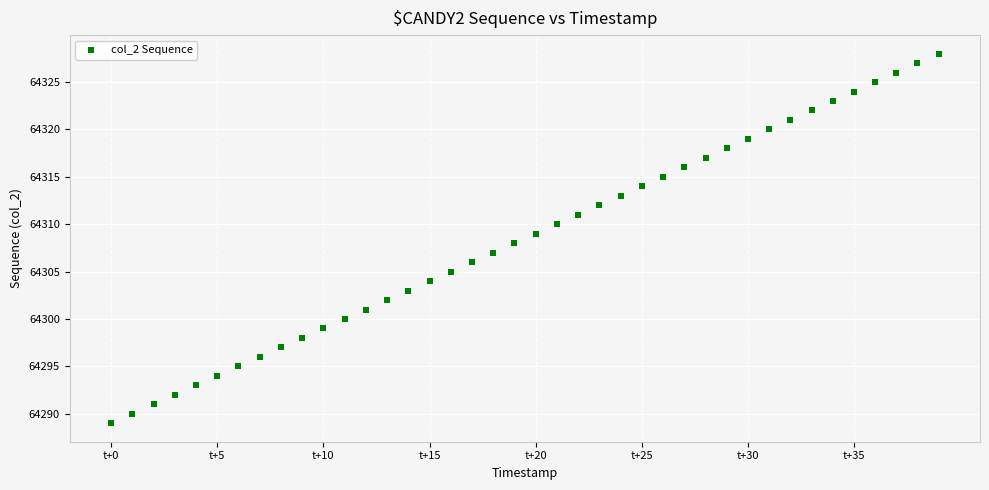

What is the range of Y values (max minus min)?

39